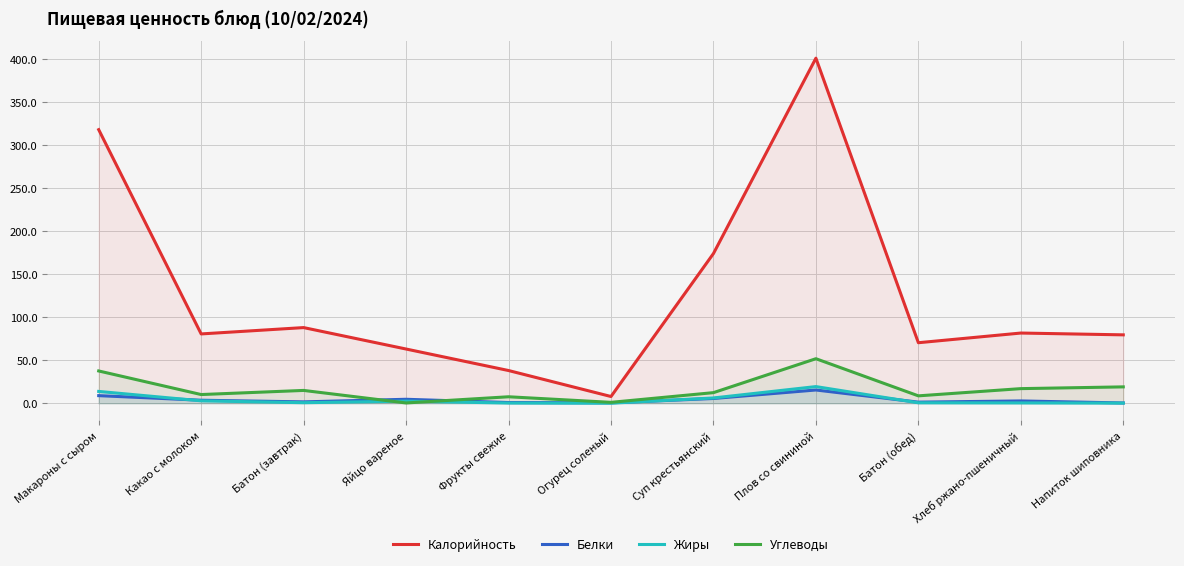

At which label does Калорийность reach its minimum?

Огурец соленый